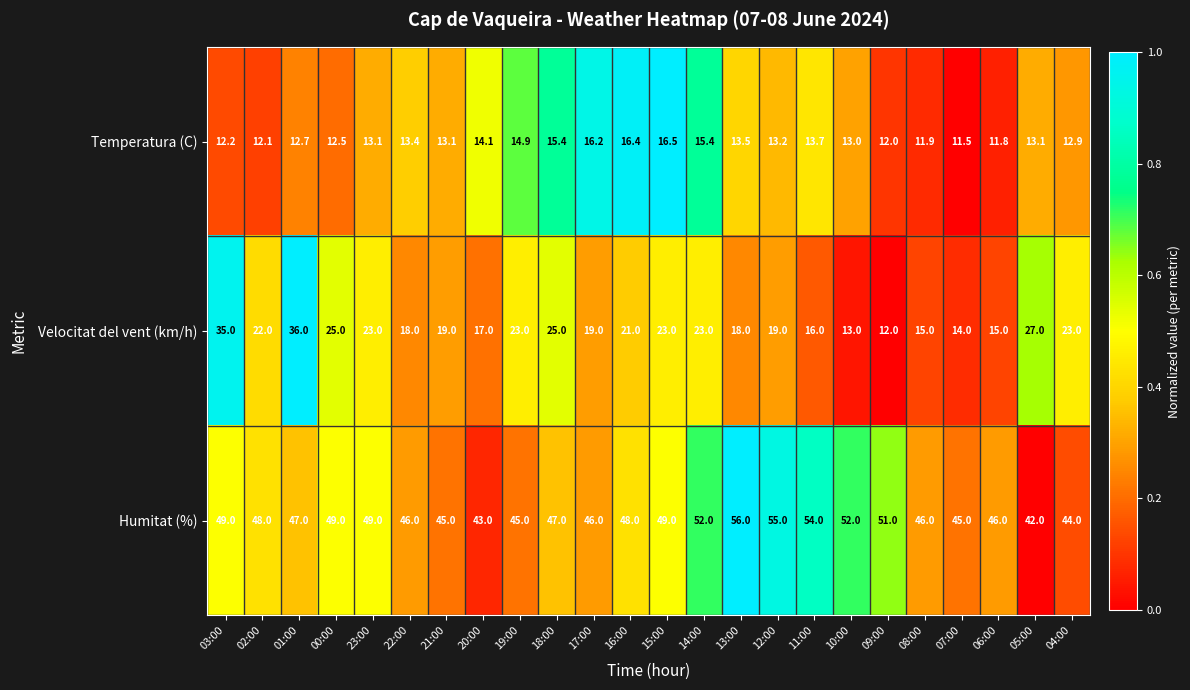

Which series has the widest spread of values?

Velocitat del vent (km/h)